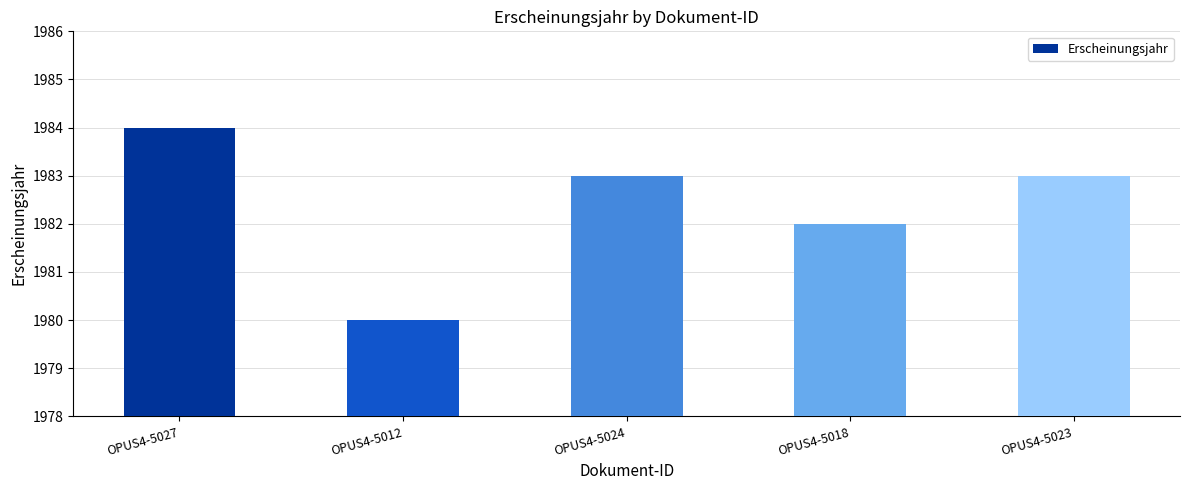

What is the change in value from OPUS4-5012 to OPUS4-5018?

+2